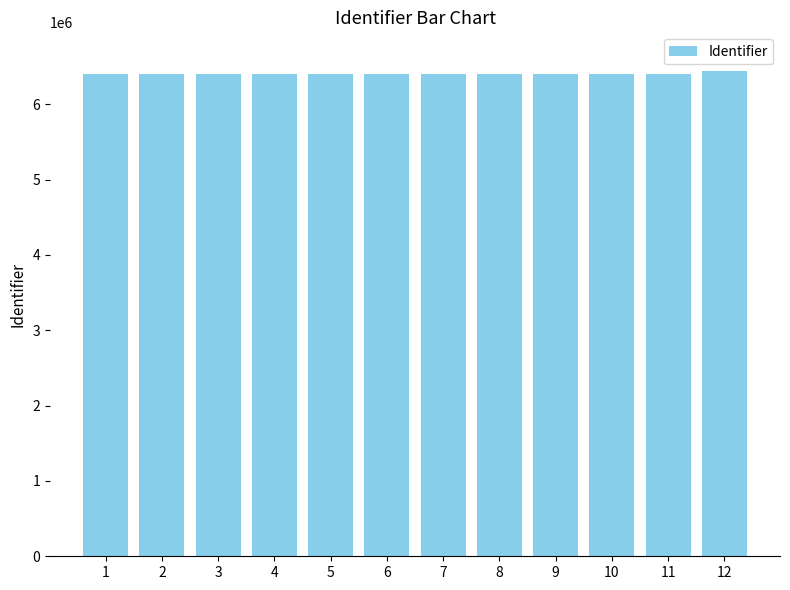

Is it true that the value at 10 is 4165096?

False